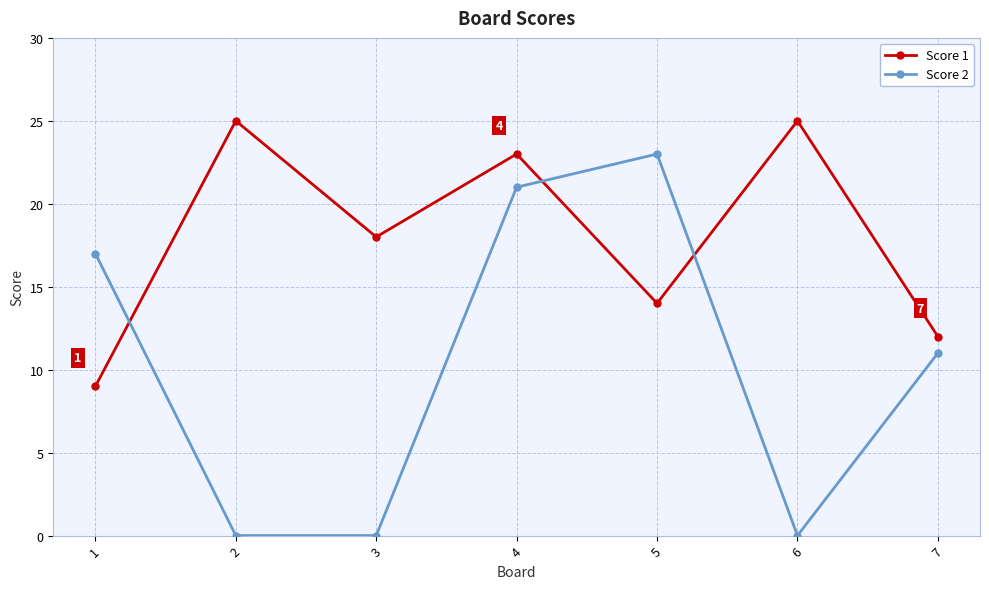

Count the number of categories in the chart.

7